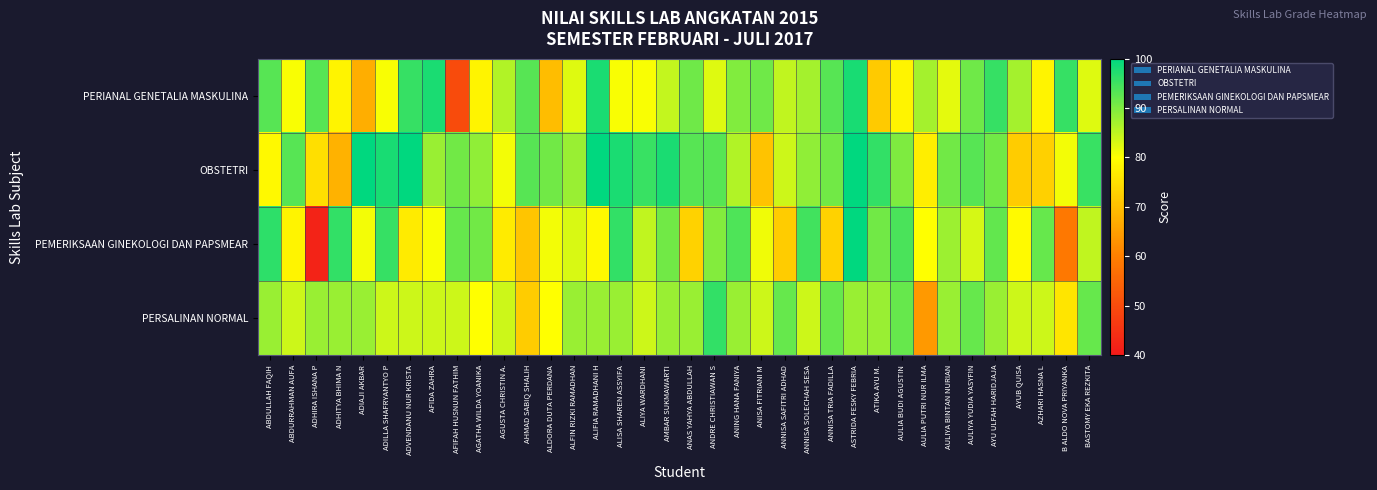

List the series in order of their peak value, highest first.

OBSTETRI, PEMERIKSAAN GINEKOLOGI DAN PAPSMEAR, PERIANAL GENETALIA MASKULINA, PERSALINAN NORMAL